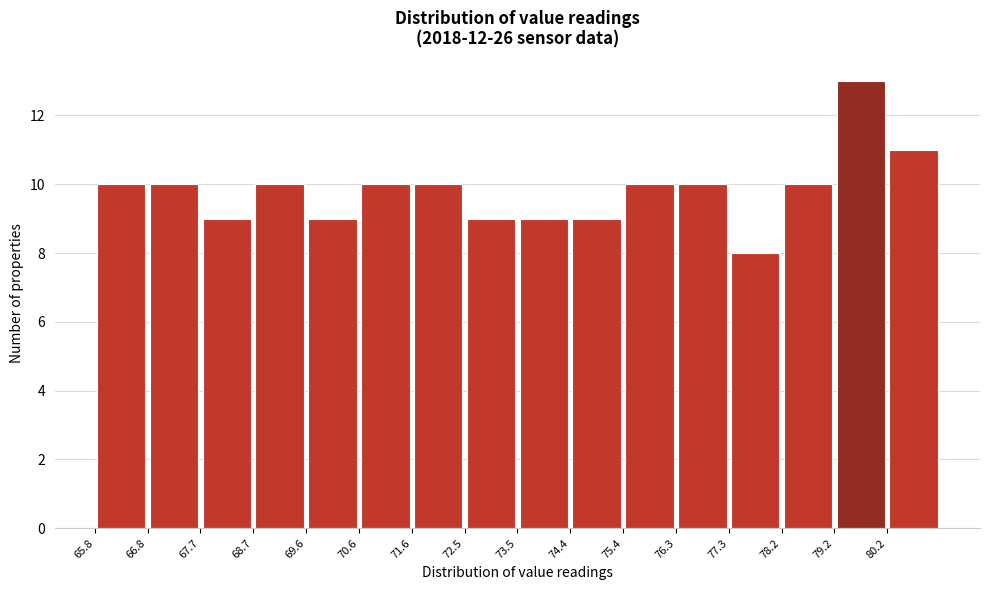

Reading left to right, list every bar in this chart as the range it spans on the x-axis followed by its height. Neither the bar edges nor the heights are printed on the chart, so give them approximately, as read against the axes.

65.8 to 66.8: 10
66.8 to 67.7: 10
67.7 to 68.7: 9
68.7 to 69.6: 10
69.6 to 70.6: 9
70.6 to 71.6: 10
71.6 to 72.5: 10
72.5 to 73.5: 9
73.5 to 74.4: 9
74.4 to 75.4: 9
75.4 to 76.3: 10
76.3 to 77.3: 10
77.3 to 78.2: 8
78.2 to 79.2: 10
79.2 to 80.2: 13
80.2 to 81.1: 11